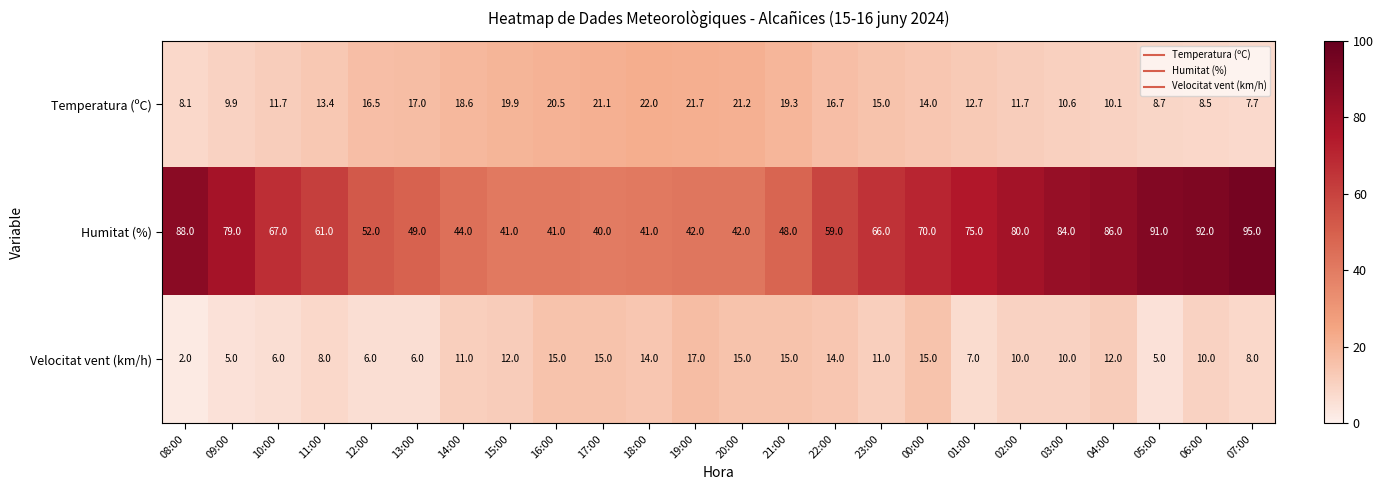

What is the spread (max minus min) of values at 03:00?

74.0